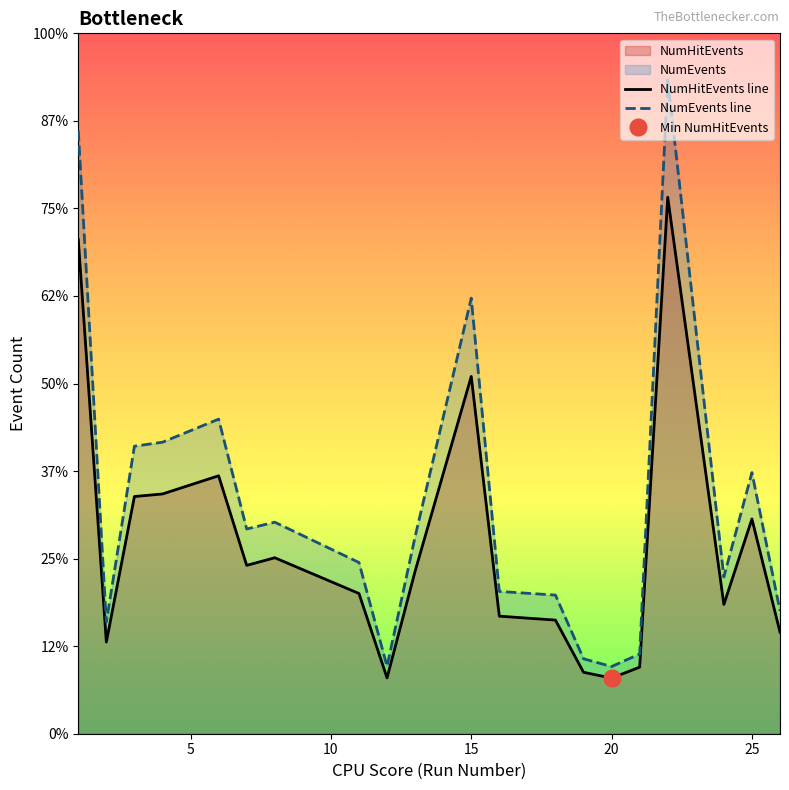

Reading right to left, extract all data points from this chart.

NumHitEvents: 26=5803	25=12265	24=7383	22=30639	21=3802	20=3177	19=3509	18=6489	16=6714	15=20405	13=9282	12=3188	11=8008	8=10050	7=9614	6=14731	4=13693	3=13546	2=5236	1=28218
NumEvents: 26=7018	25=14916	24=8953	22=37344	21=4553	20=3835	19=4281	18=7917	16=8126	15=24875	13=11254	12=3848	11=9779	8=12080	7=11692	6=17966	4=16649	3=16420	2=6381	1=34439